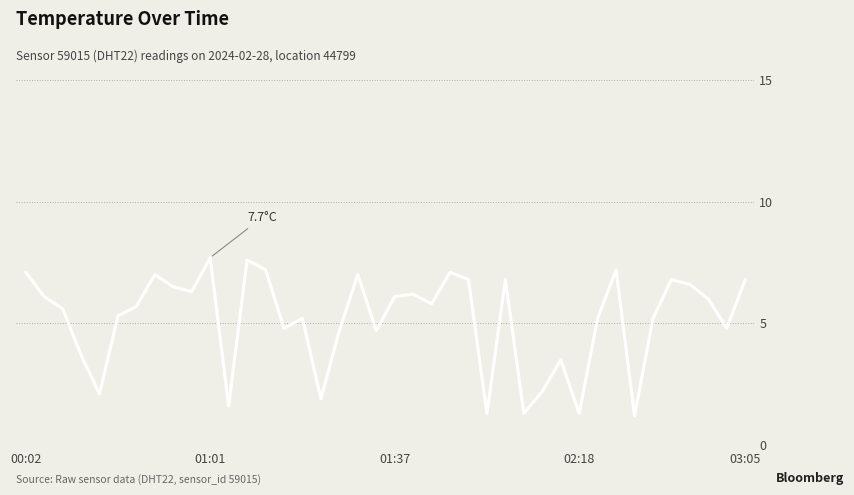

What is the smallest value displayed?

1.2